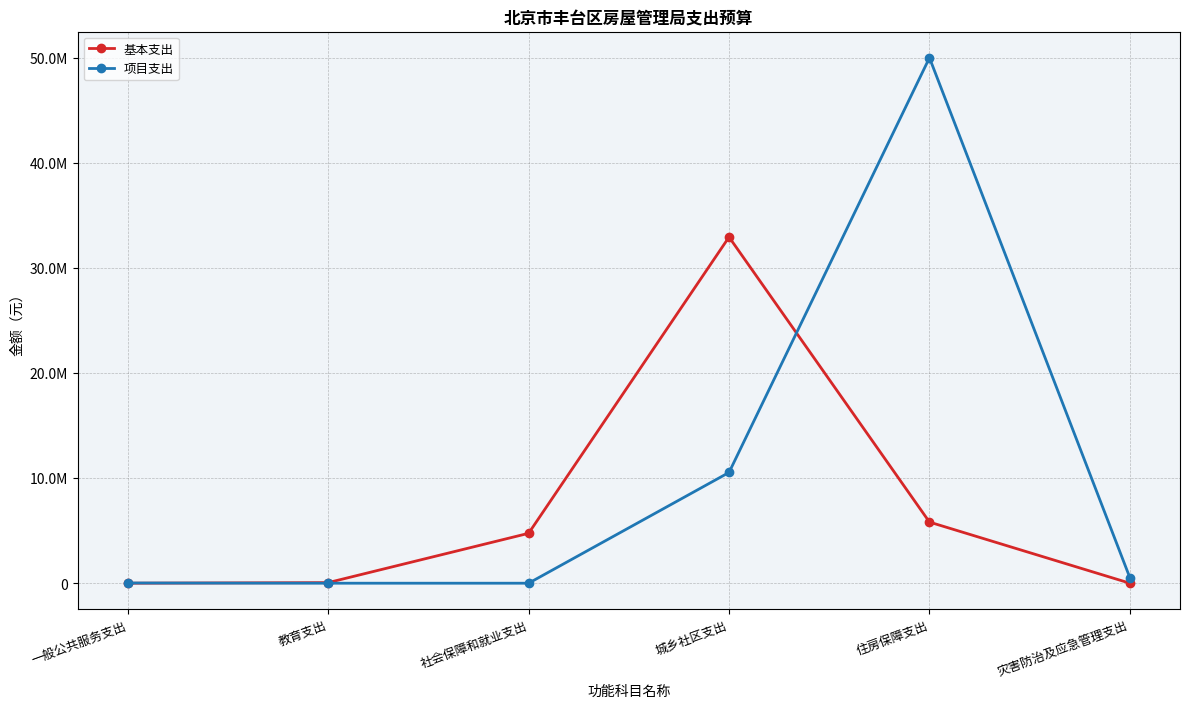

True or false: 项目支出 and 基本支出 intersect in this chart.

True